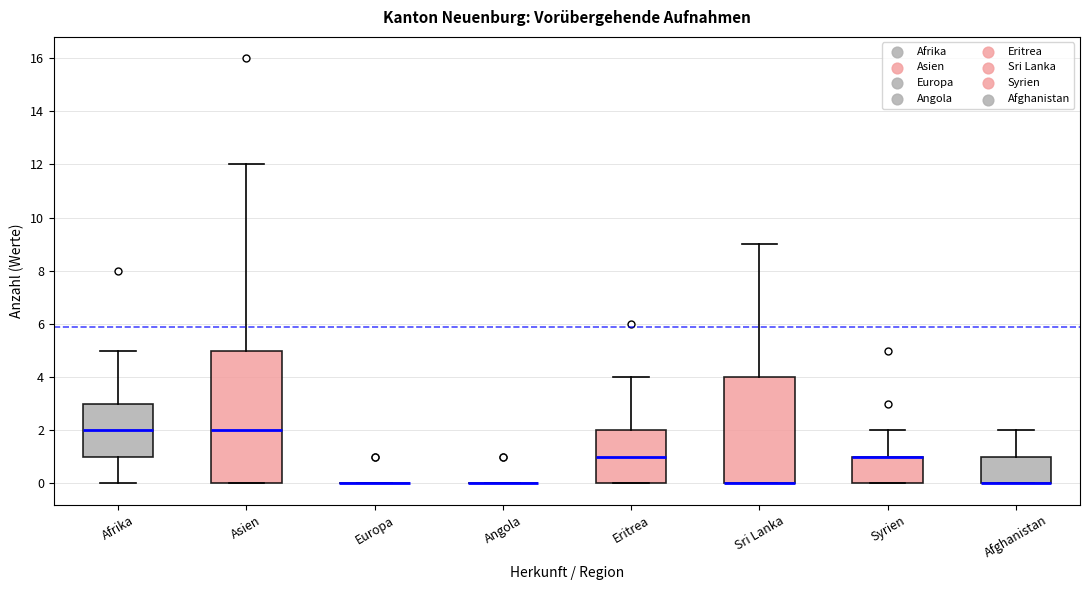

Reading left to right, transcribe this box plot: for each box, give where its median line is, the range the box spans, and where its two whiskers end, as read against the y-axis. The values are not printed on the chart, so give them approximately, as read against the axis.

Afrika: median 2, box 1 to 3, whiskers 0 to 5
Asien: median 2, box 0 to 5, whiskers 0 to 12
Europa: box collapsed to a line at 0, whiskers 0 to 0
Angola: box collapsed to a line at 0, whiskers 0 to 0
Eritrea: median 1, box 0 to 2, whiskers 0 to 4
Sri Lanka: median 0 (drawn on the box's lower edge), box 0 to 4, whiskers 0 to 9
Syrien: median 1 (drawn on the box's upper edge), box 0 to 1, whiskers 0 to 2
Afghanistan: median 0 (drawn on the box's lower edge), box 0 to 1, whiskers 0 to 2